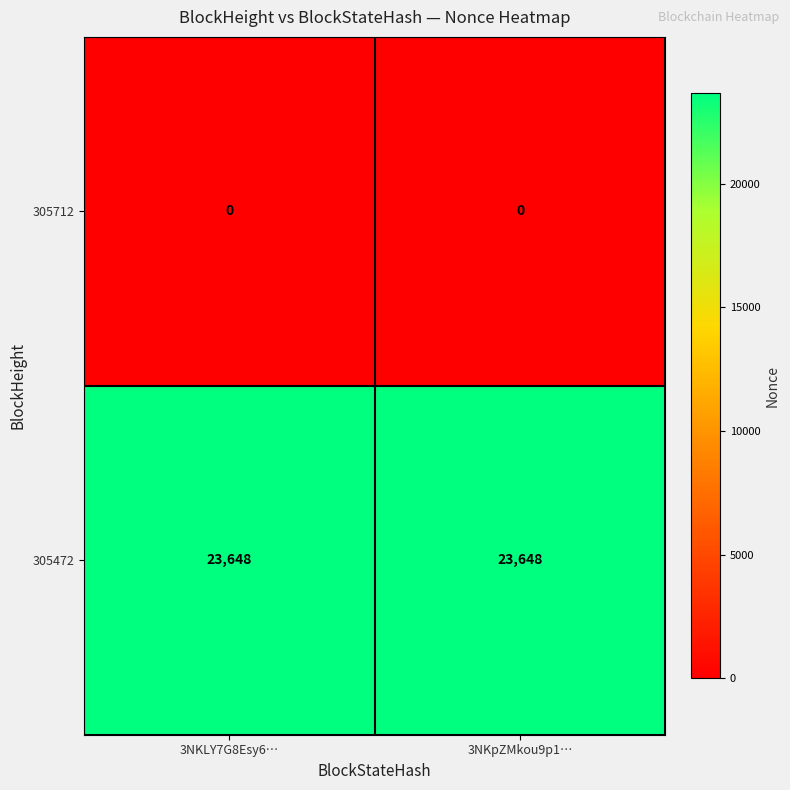

What is the difference between the highest and lowest values at 3NKLY7G8Esy6…?

23648